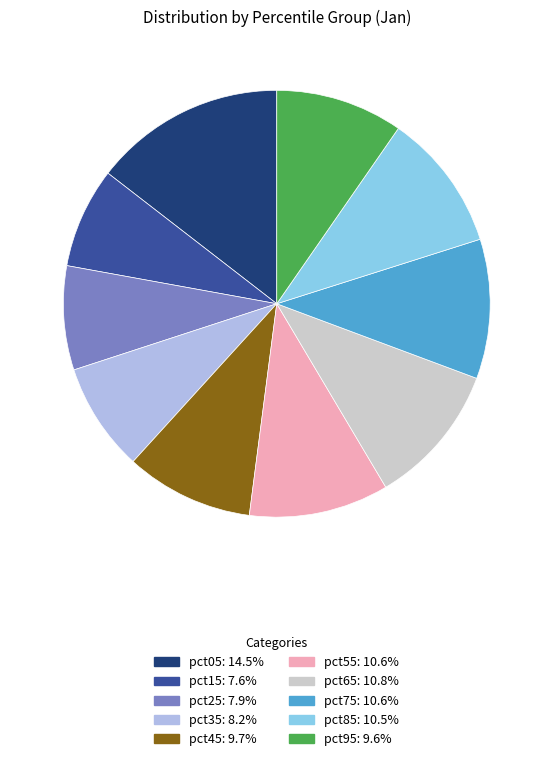

Combined, do pct95 and pct65 account for over 50%?

No